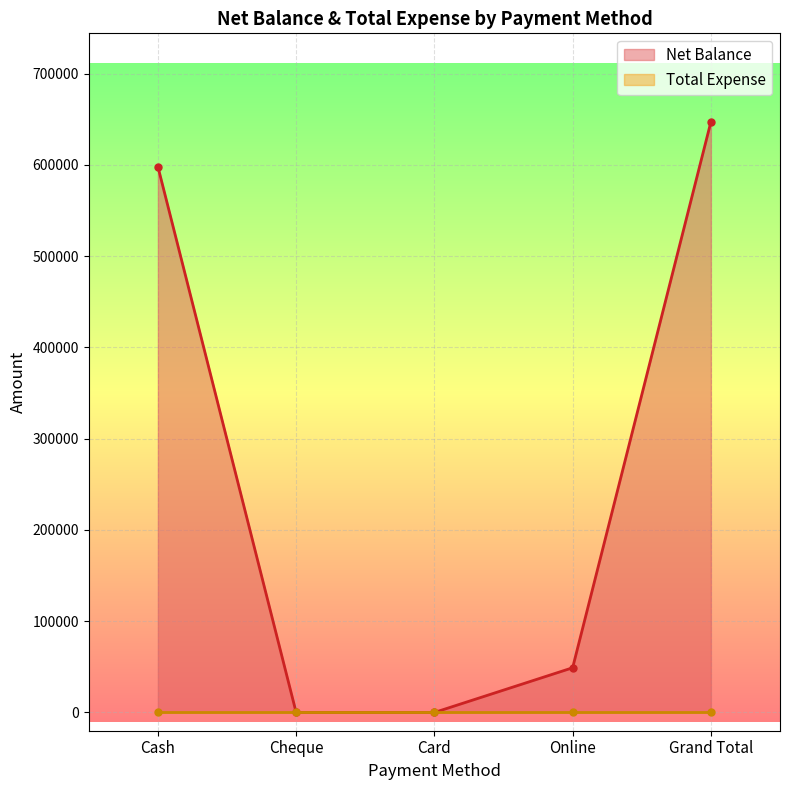

Reading left to right, list all the values displayed in this chart.

598200	0	0	49000	647200